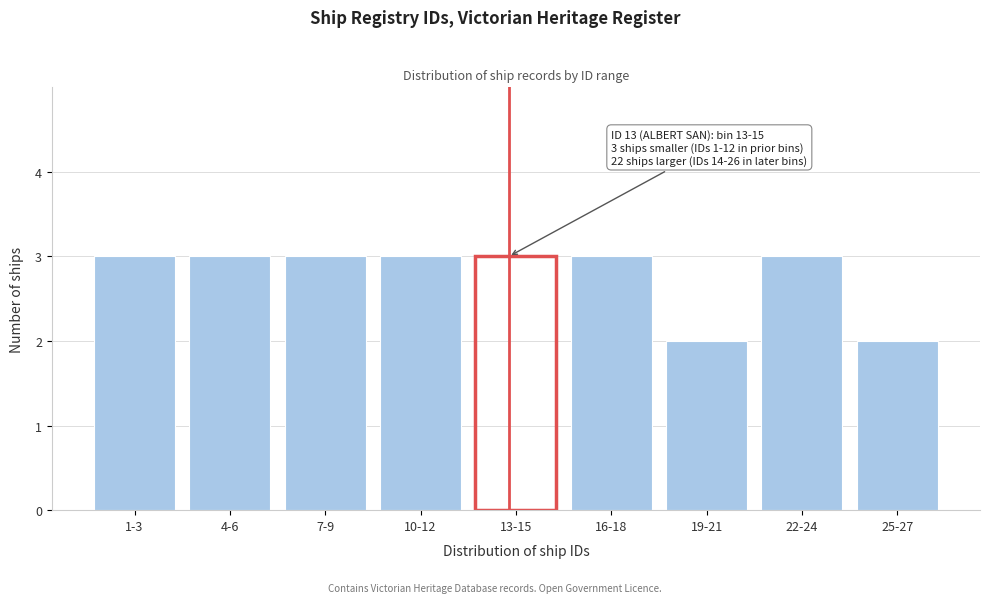

Reading left to right, list all the values displayed in this chart.

3	3	3	3	3	3	2	3	2